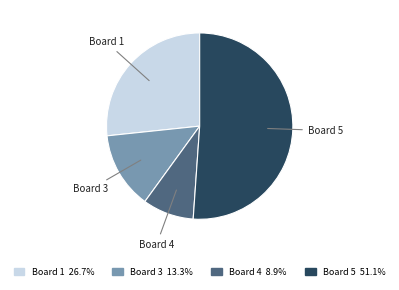

Which slice is the smallest?

Board 4